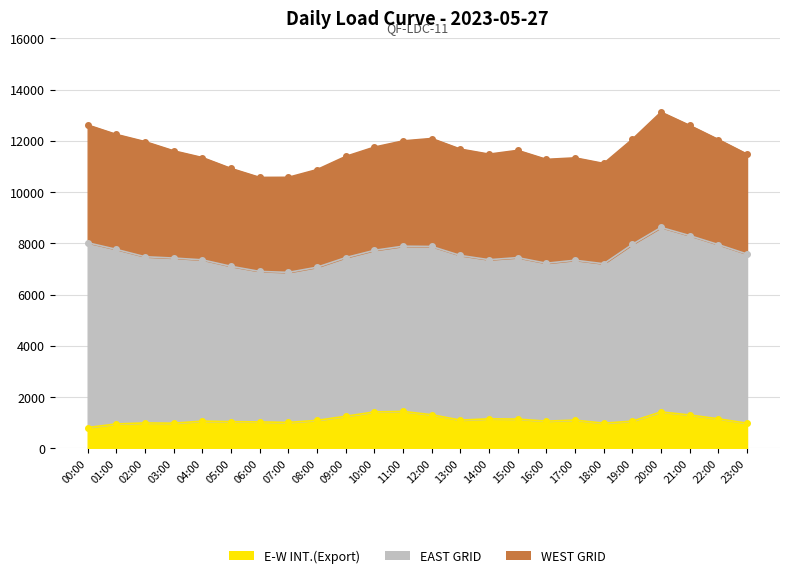

What is the difference between the EAST GRID values at 05:00 and 06:00?

189